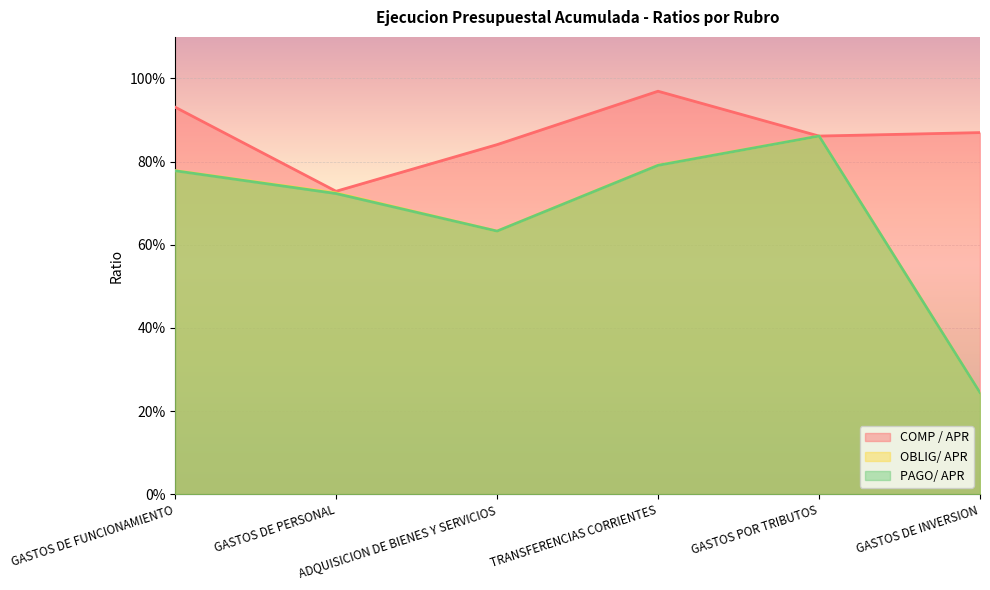

How many interior local valleys does the PAGO/ APR series have?

1